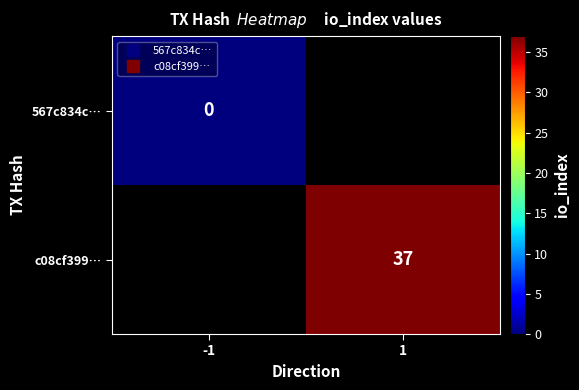

The c08cf399… series shows 66.4 at 1. True or false?

False